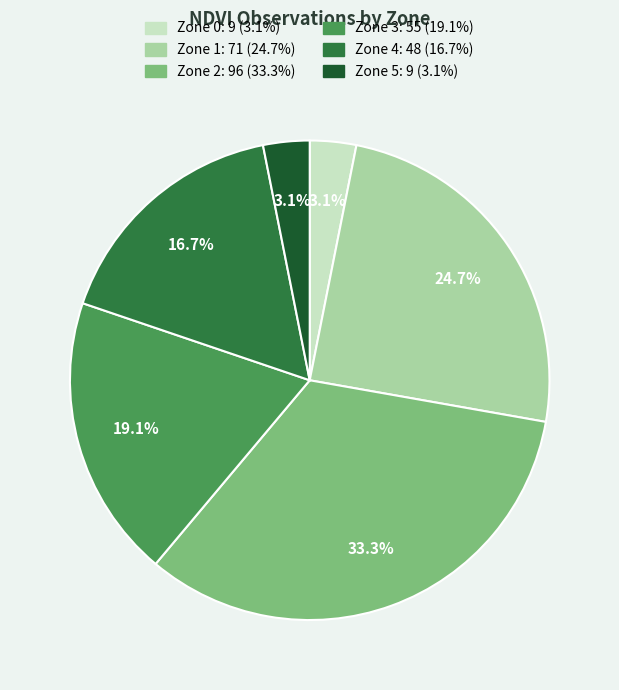

Is there a majority slice in this chart?

No